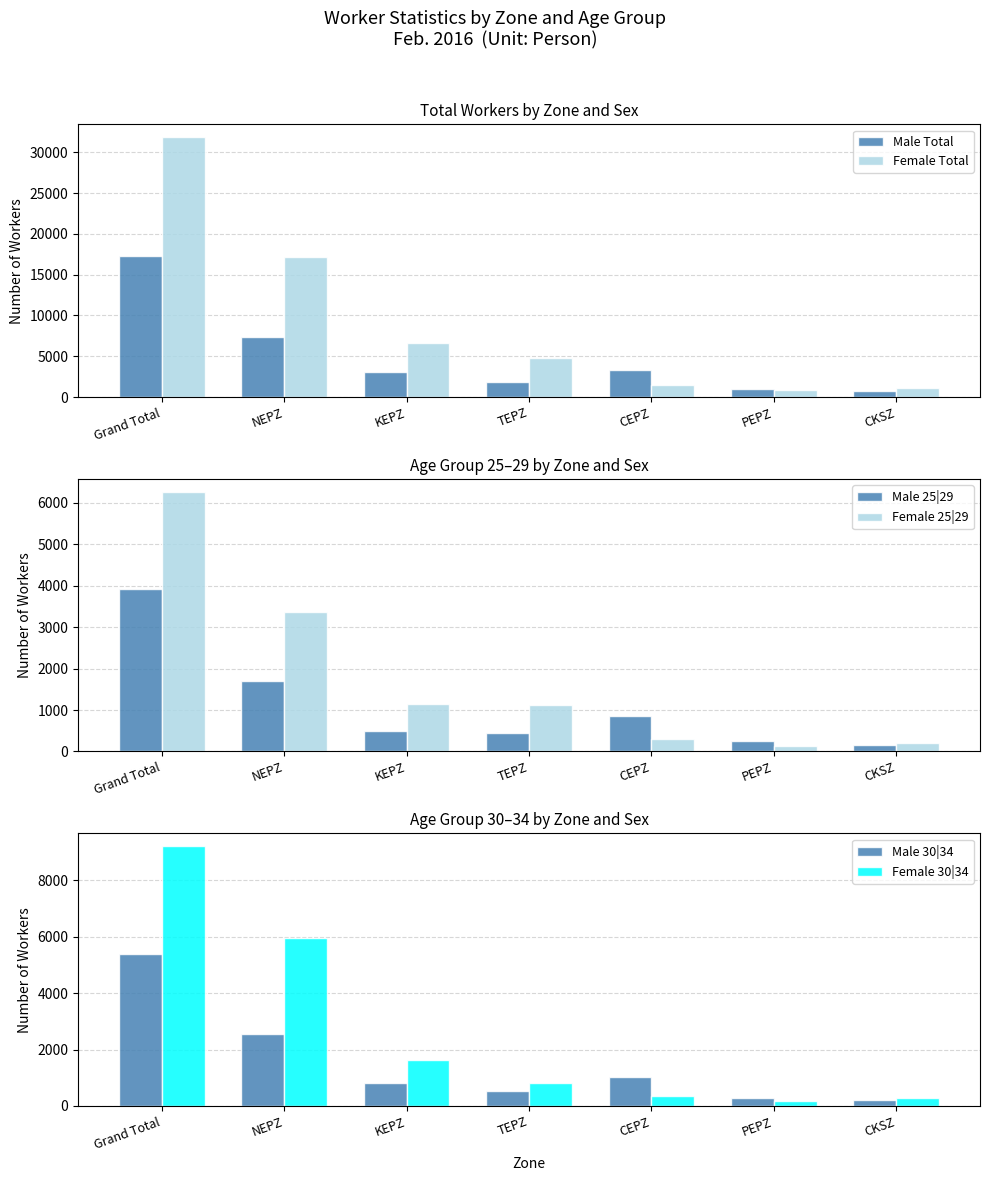

Which series has the largest total across all categories?

Female Total